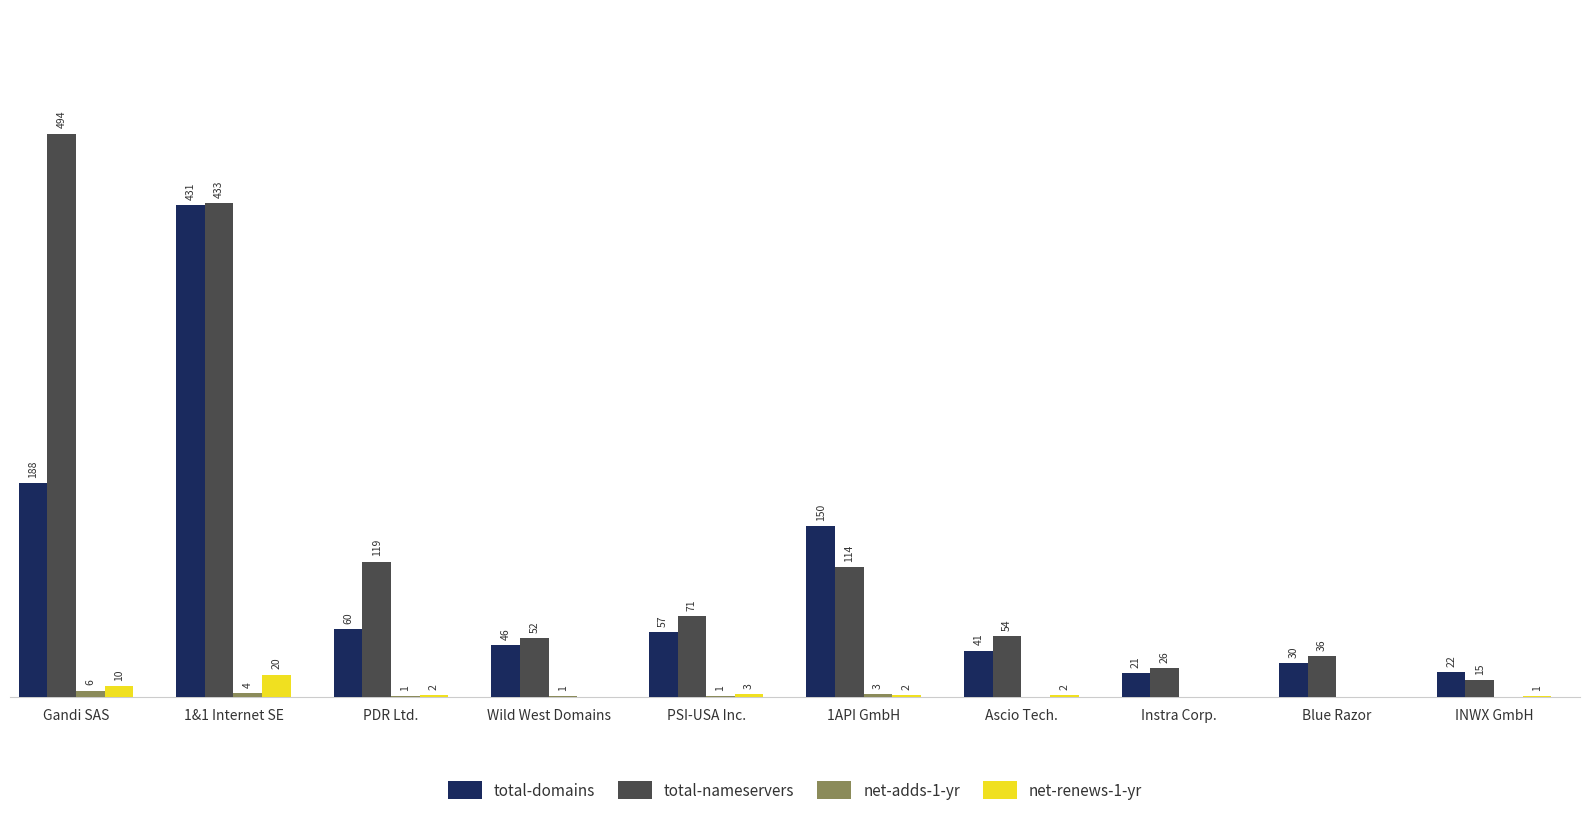

Where is net-renews-1-yr nearest to the value 10?

Gandi SAS